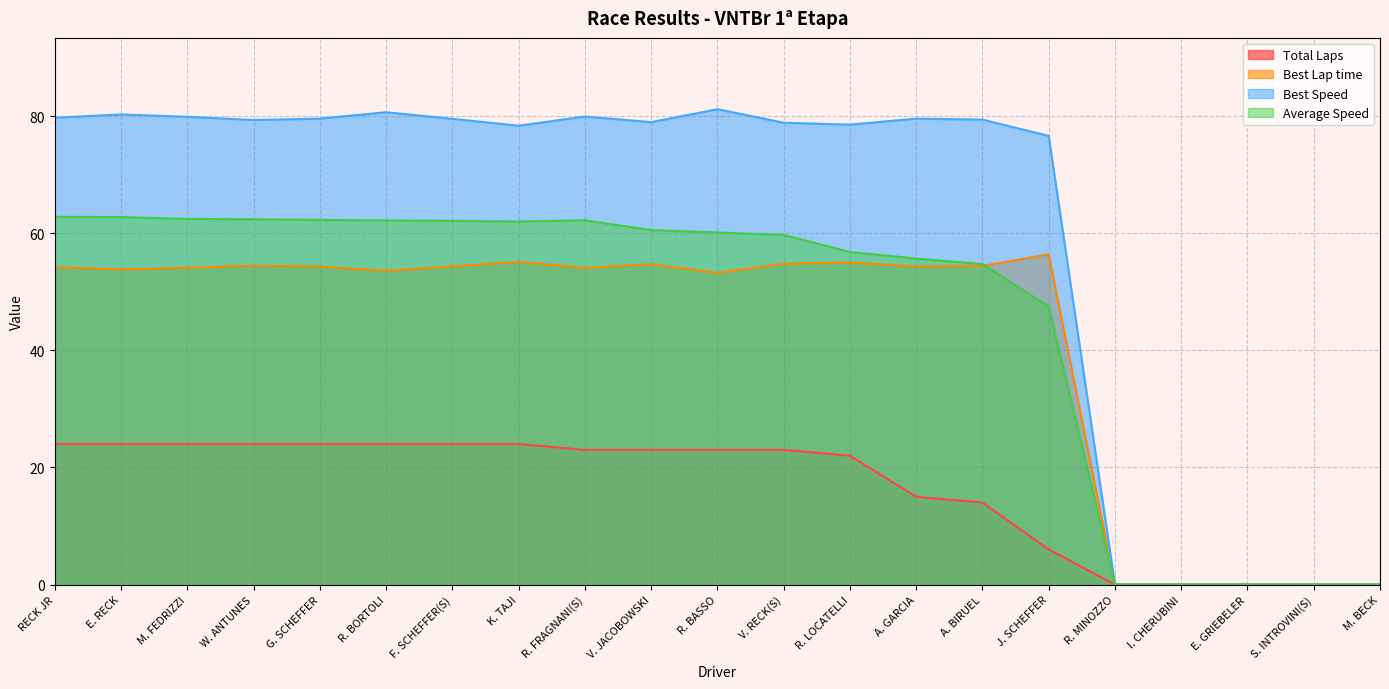

Which series has the largest total across all categories?

Best Speed